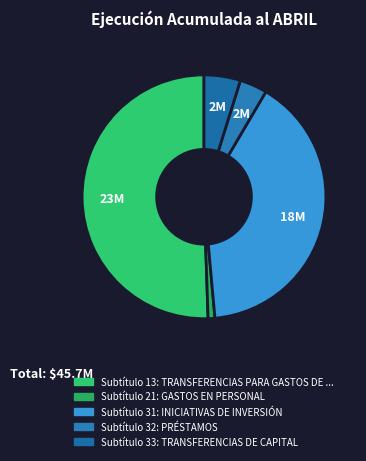

How many slices are in this pie chart?

5